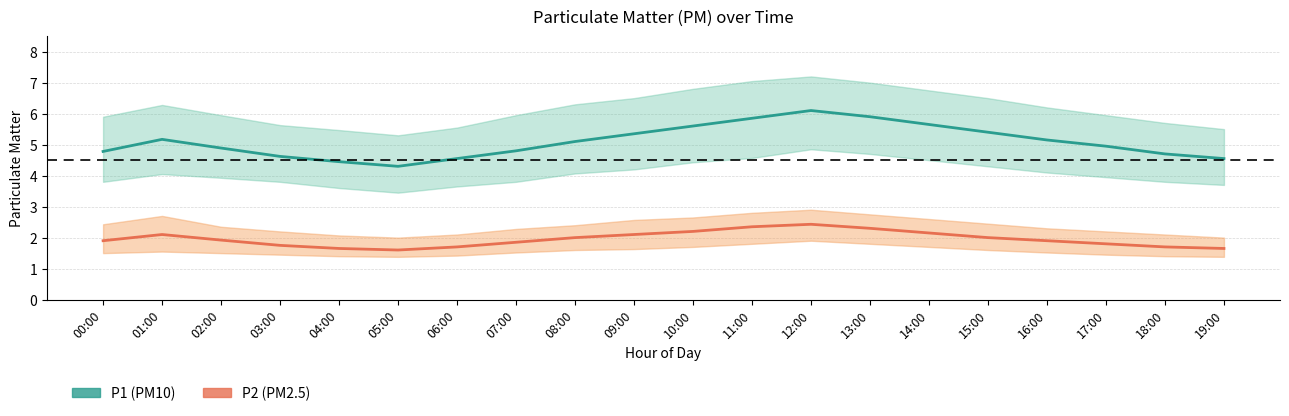

True or false: P2 (PM2.5) and P1 (PM10) cross at least once.

False